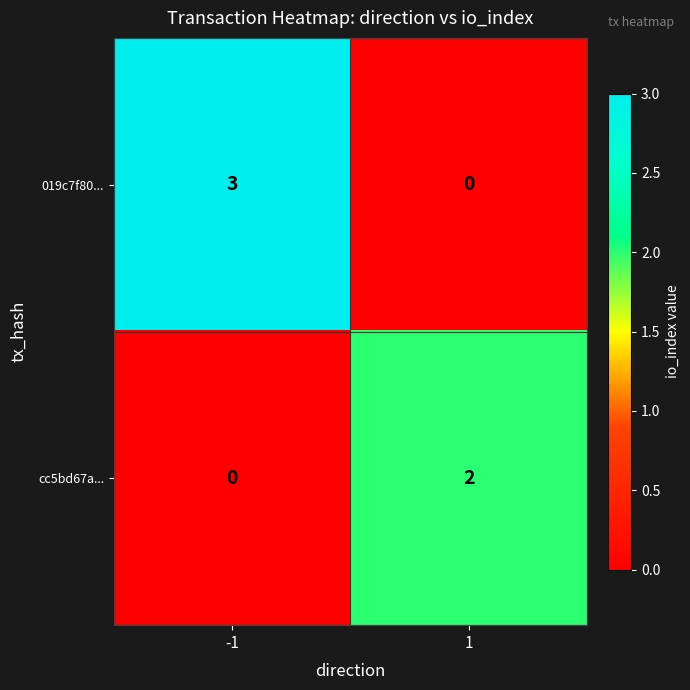

The cc5bd67a... series shows 3 at 1. True or false?

False